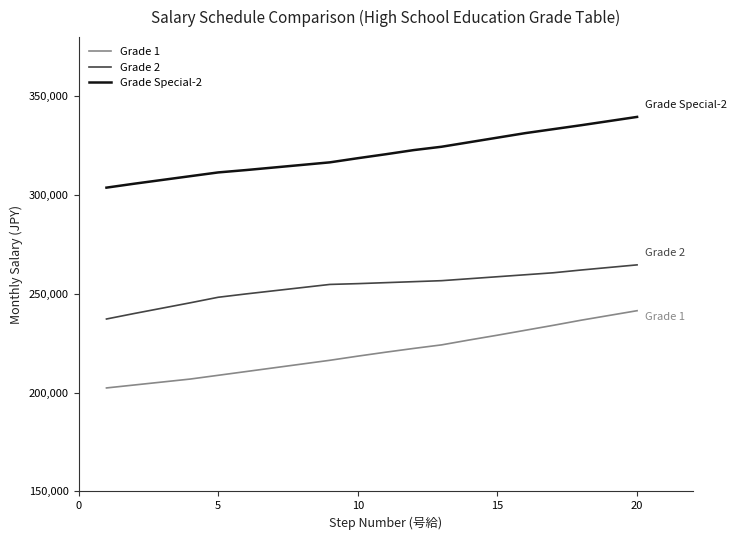

List the series in order of their peak value, highest first.

Grade Special-2, Grade 2, Grade 1